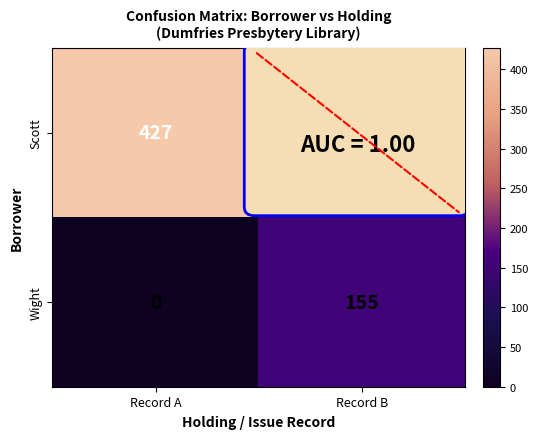

What is the difference between the Scott values at Record B and Record A?

427